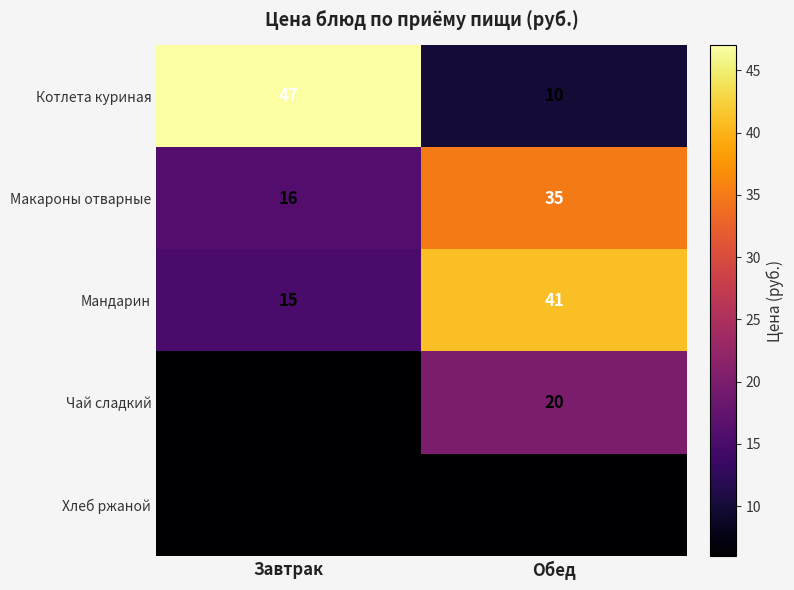

The value of Макароны отварные at Завтрак is 23. True or false?

False